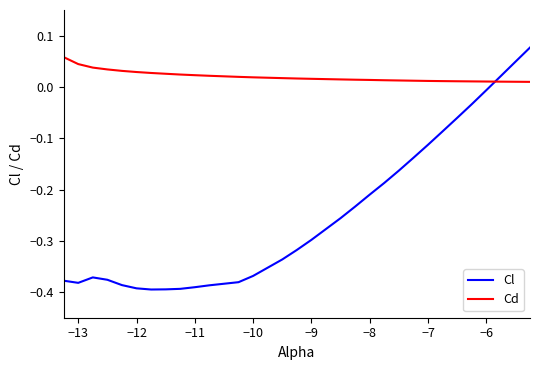

List the series in order of their overall mean, lowest first.

Cl, Cd